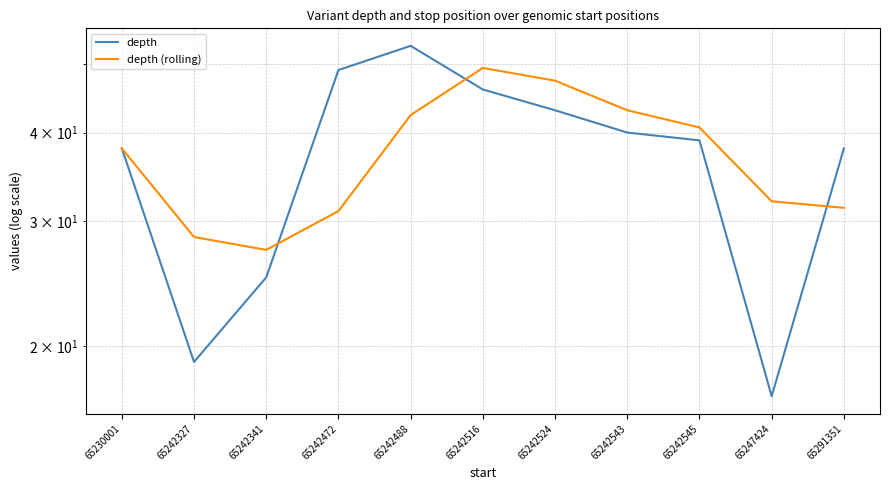

Reading left to right, transcribe all the data shown in this chart.

depth: 38.0	19.0	25.0	49.0	53.0	46.0	43.0	40.0	39.0	17.0	38.0
depth (rolling): 38.0	28.5	27.3	31.0	42.3	49.3	47.3	43.0	40.7	32.0	31.3